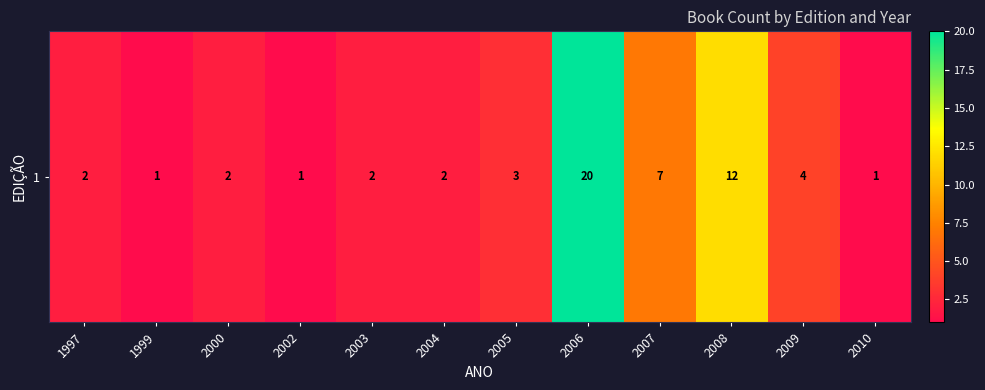

What is the difference between the maximum and minimum values?

19